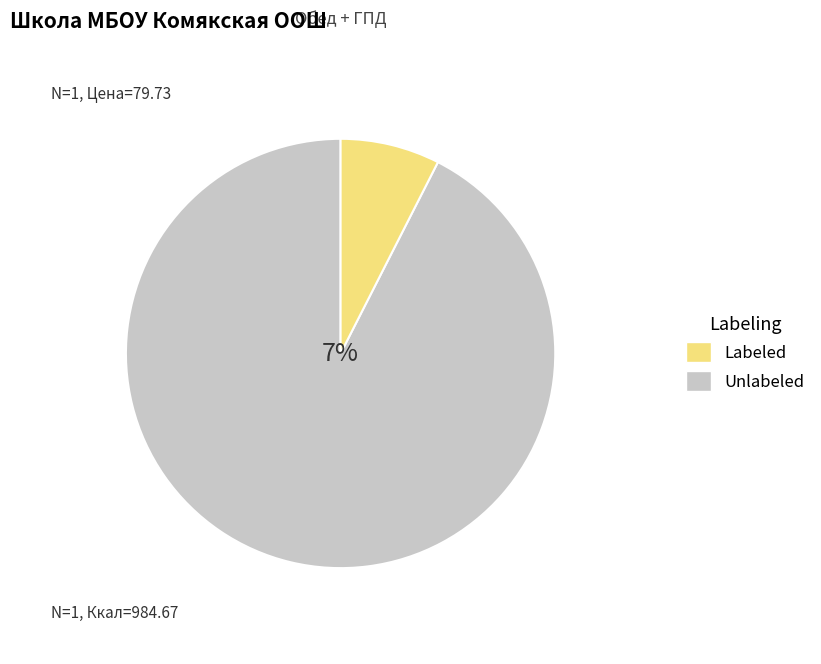

Do хлеб пшенич. and помидоры свежие together represent more than half of the pie?

No